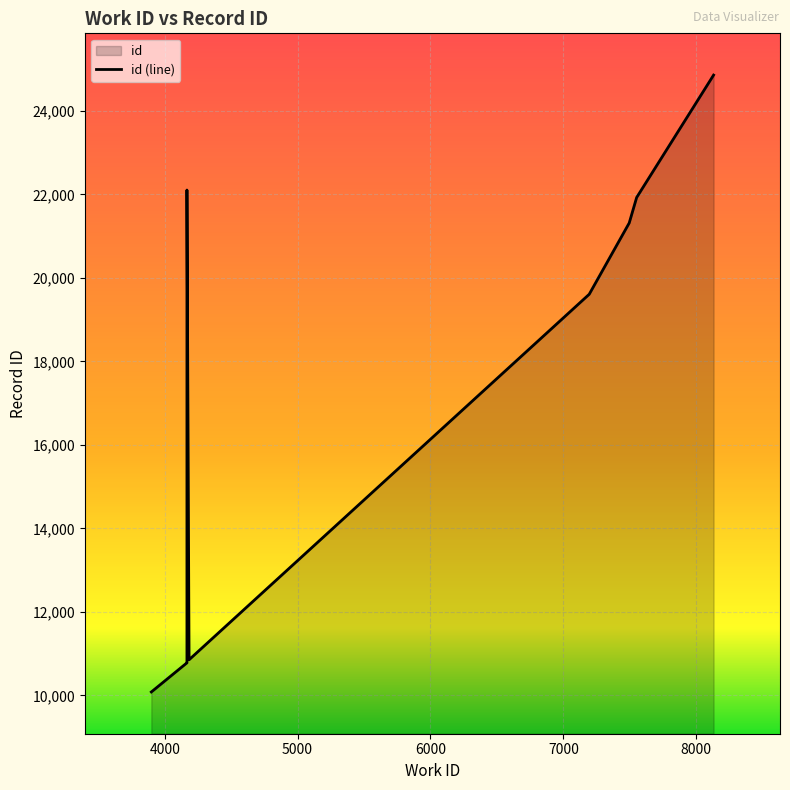

What is the sum of the values at 4183 and 7552?

32780